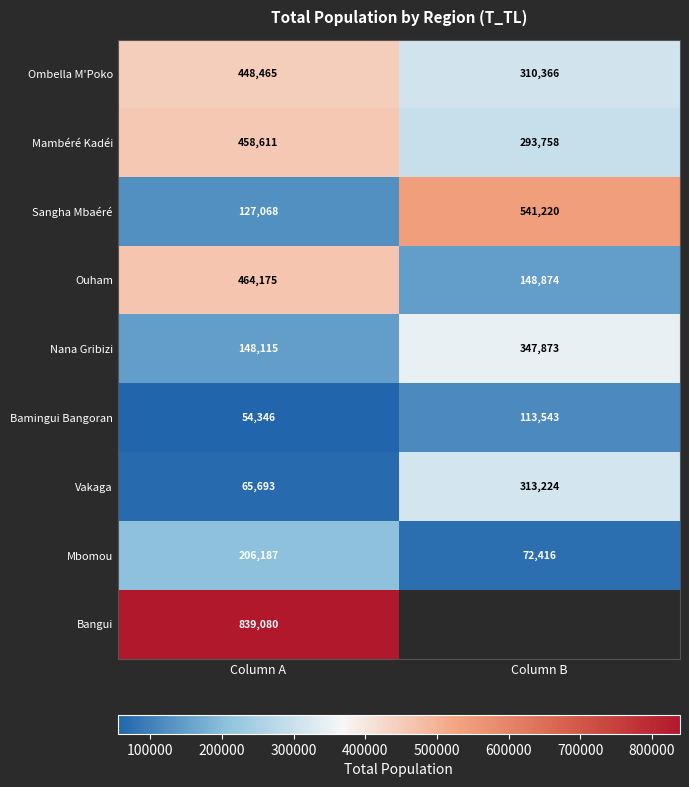

Rank the categories by Sangha Mbaéré value from lowest to highest.

Column A, Column B